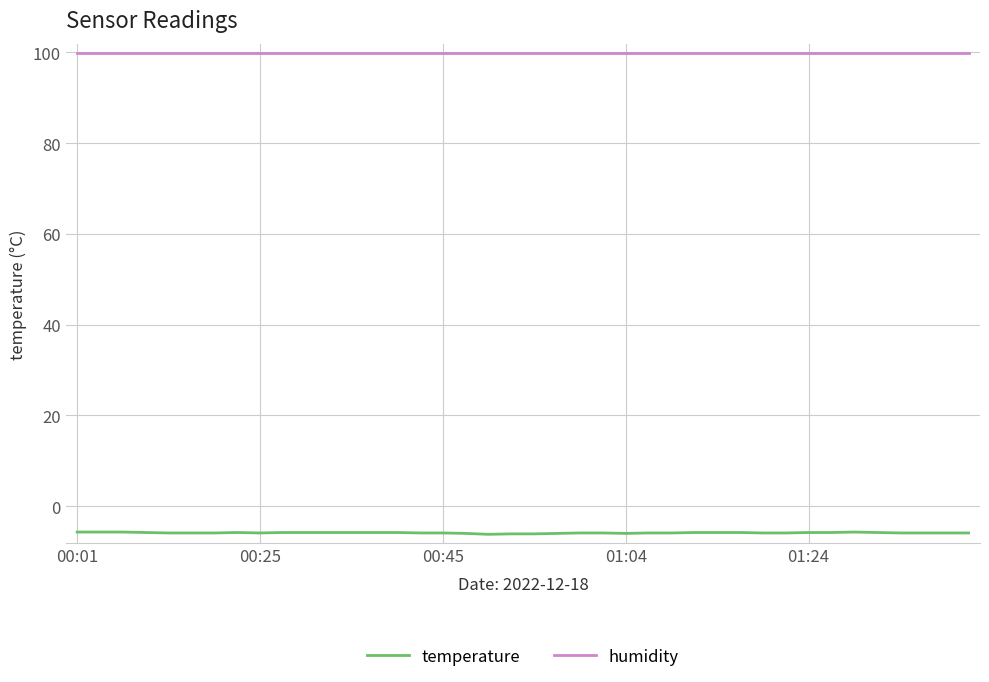

Which series has the largest total across all categories?

humidity